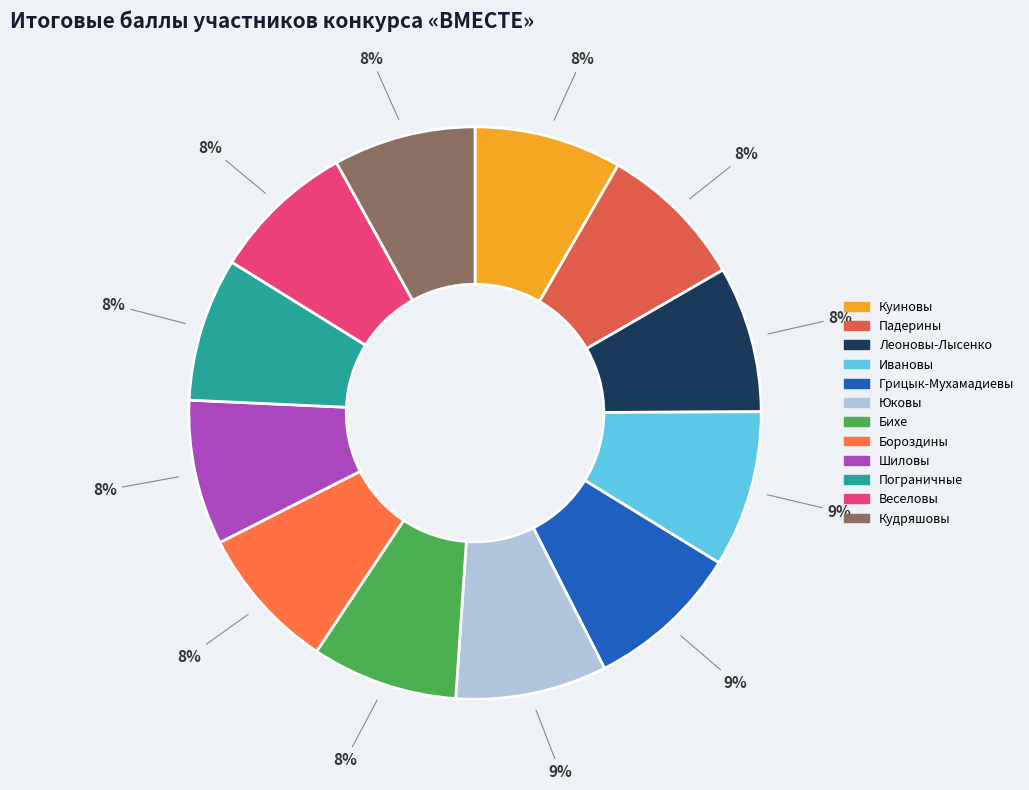

What is the change in value from Леоновы-Лысенко to Кудряшовы?

-3